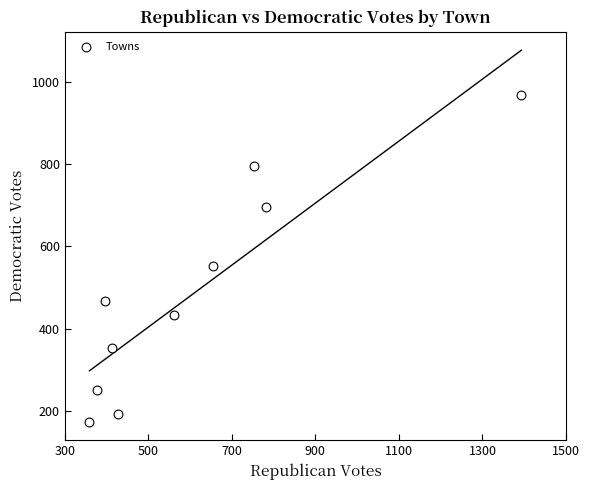

What is the average Y value?

488